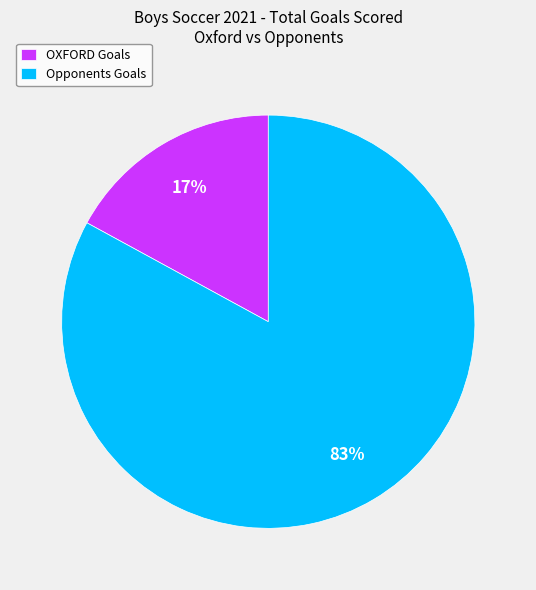

To the nearest percent, what portion does OXFORD Goals represent?

17%